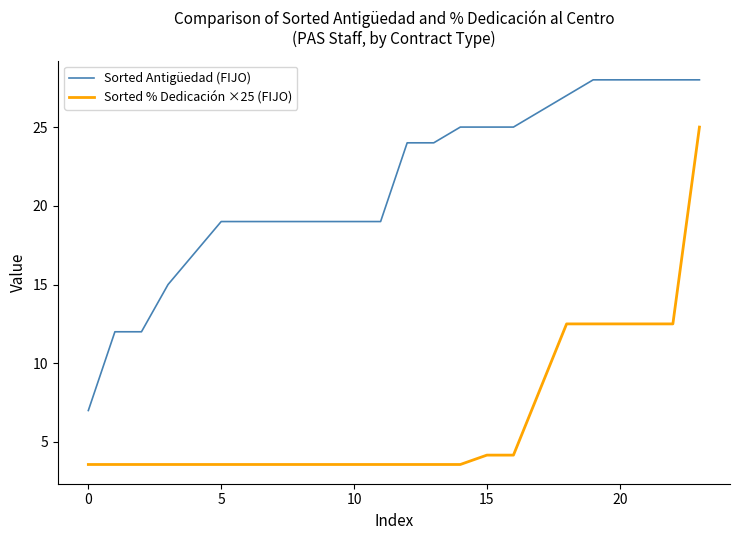

Which series has the widest spread of values?

Sorted % Dedicación ×25 (FIJO)